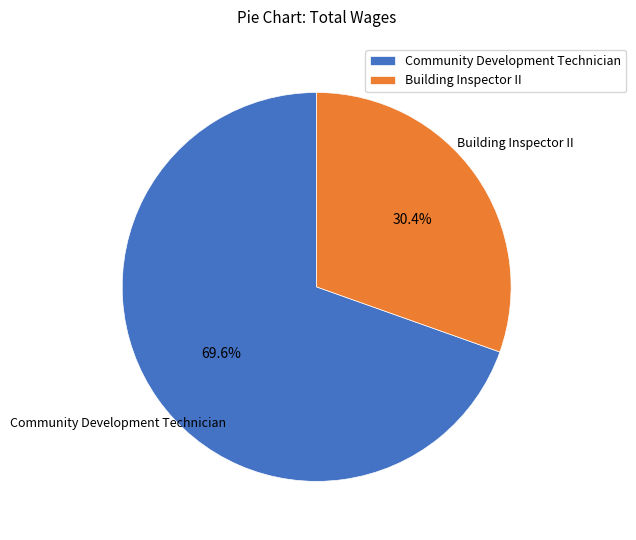

Count the number of slices in the pie.

2